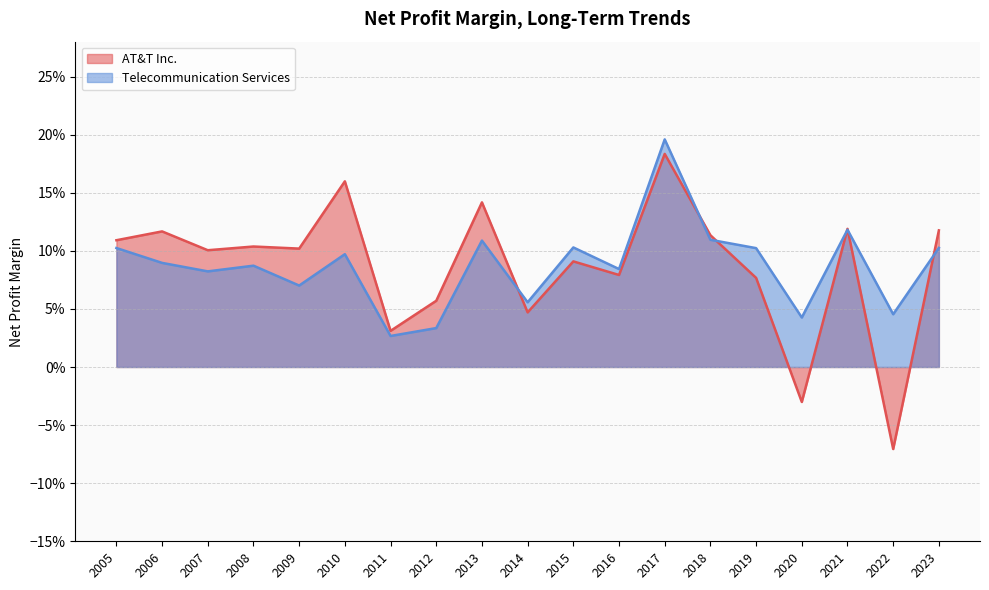

Is the value of Telecommunication Services at 2013 greater than the value of AT&T Inc. at 2012?

Yes